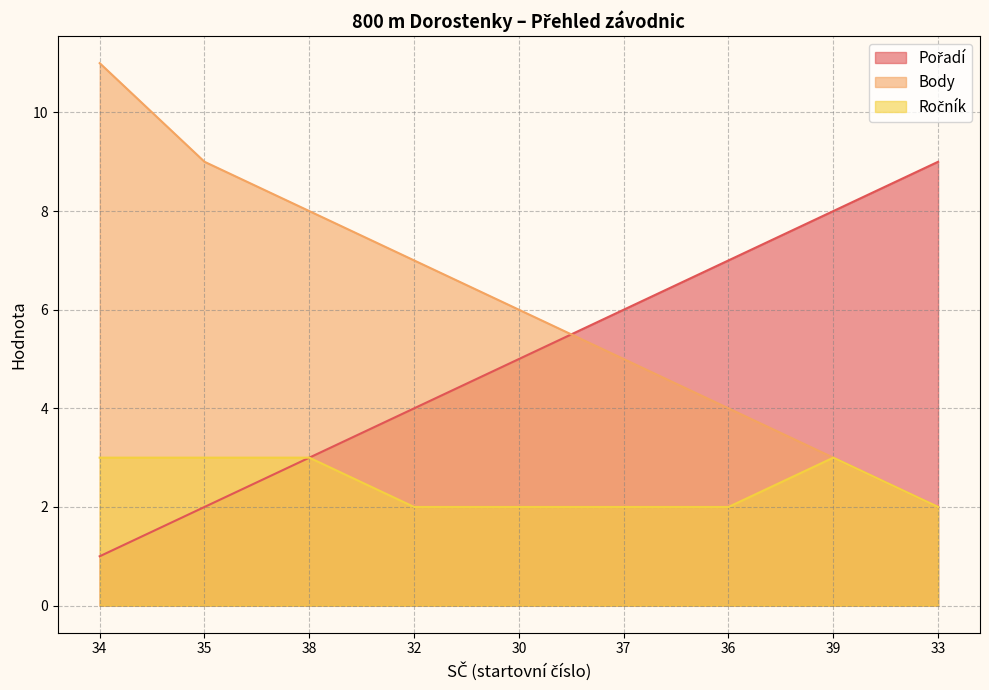

What is the difference between the maximum and minimum values in the Body series?

9